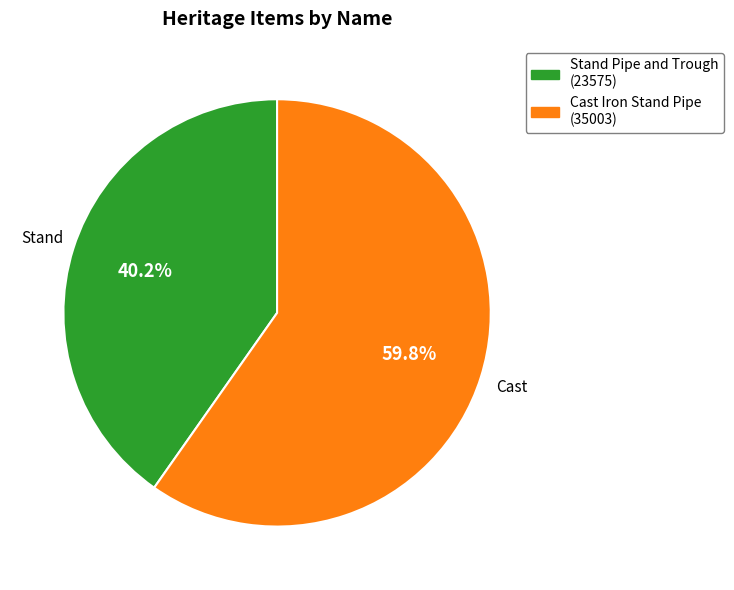

To the nearest percent, what is the combined percentage of Cast Iron Stand Pipe and Stand Pipe and Trough?

100%